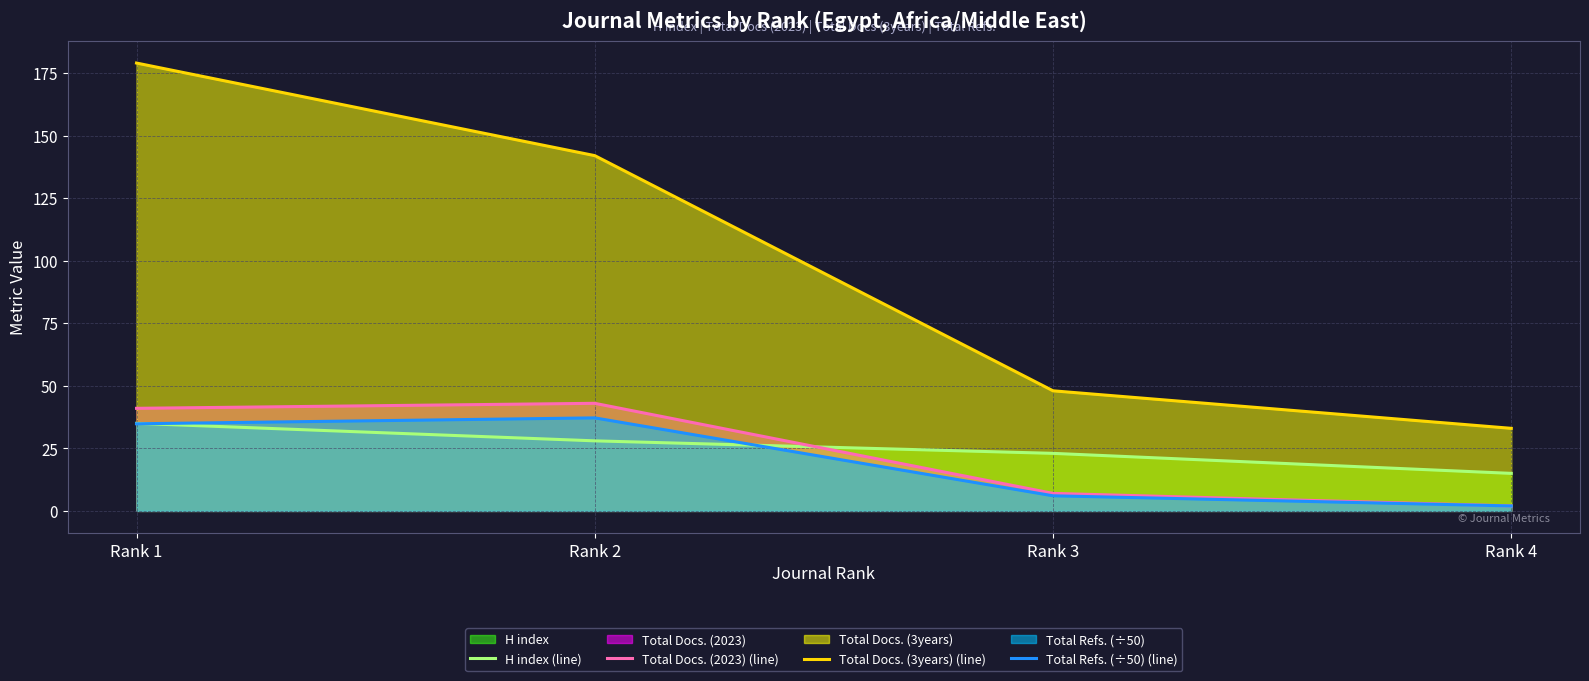

How many lines are shown in the chart?

4